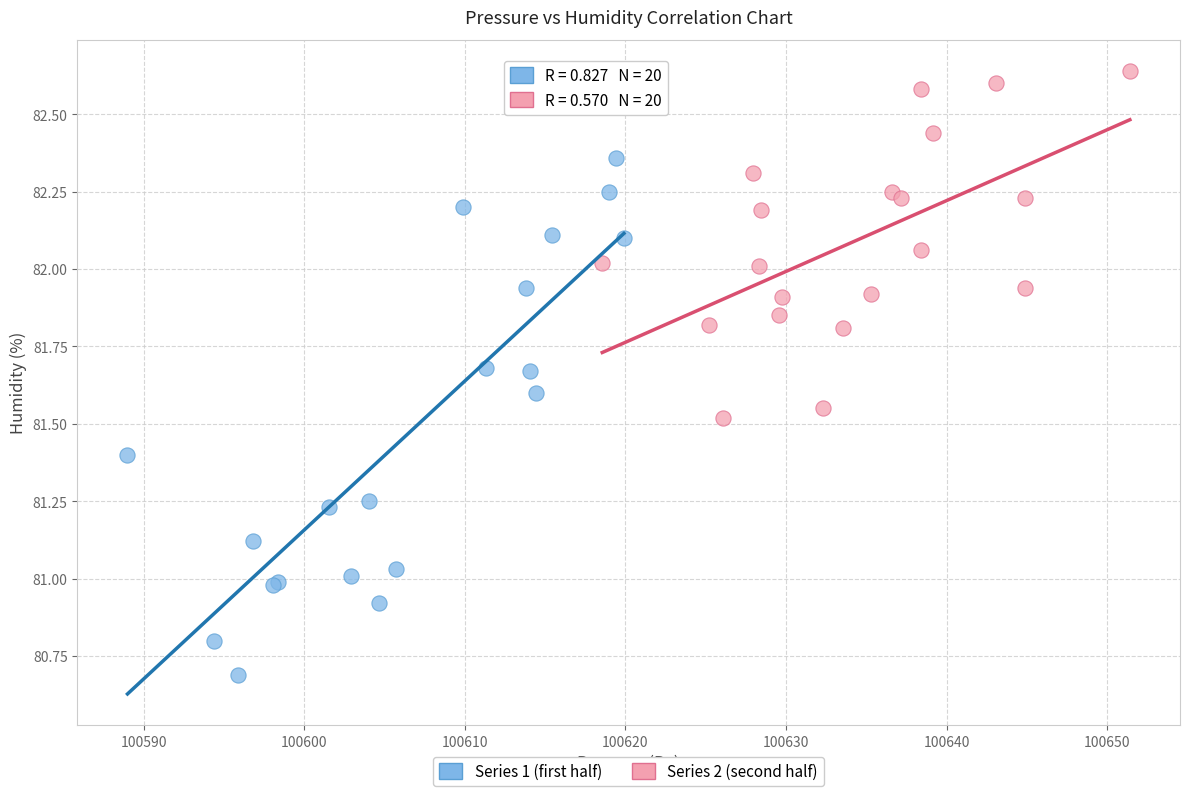

Which series has the widest spread of Y values?

Series 1 (first half)